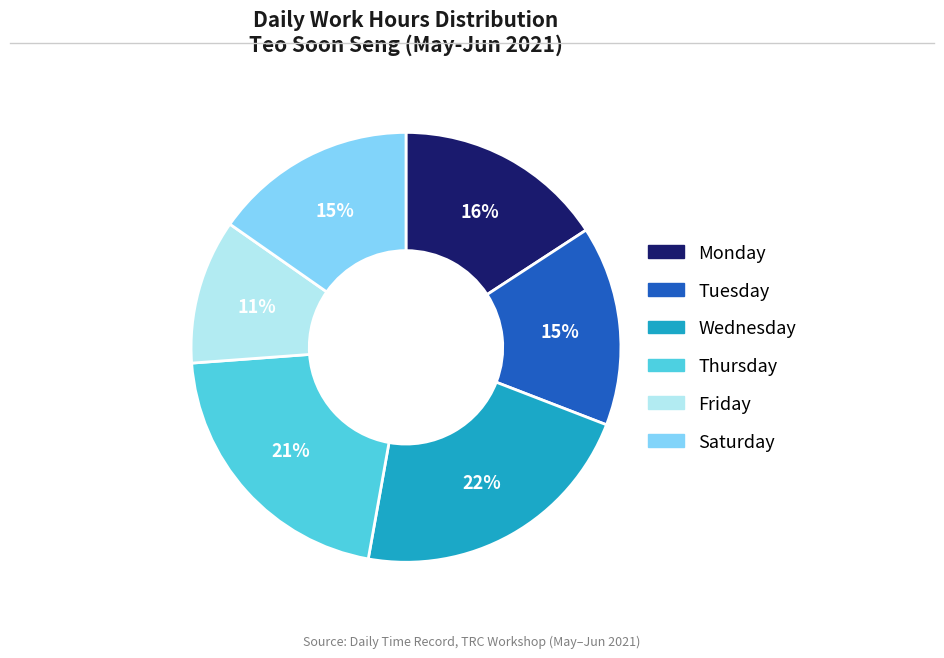

To the nearest percent, what is the difference between the largest and smallest slice percentages?

11%